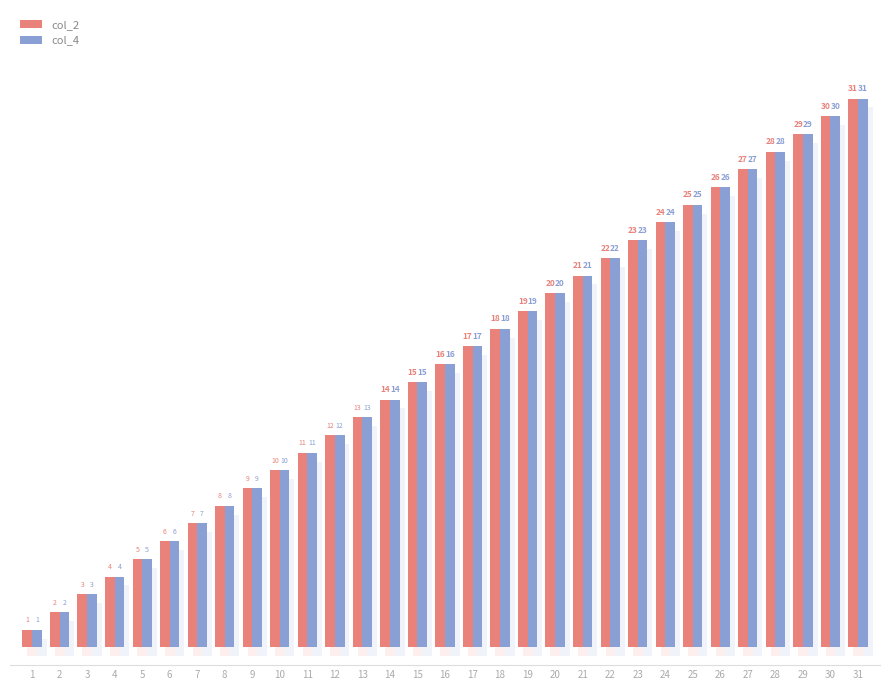

At which category does the chart reach its minimum across all series?

1